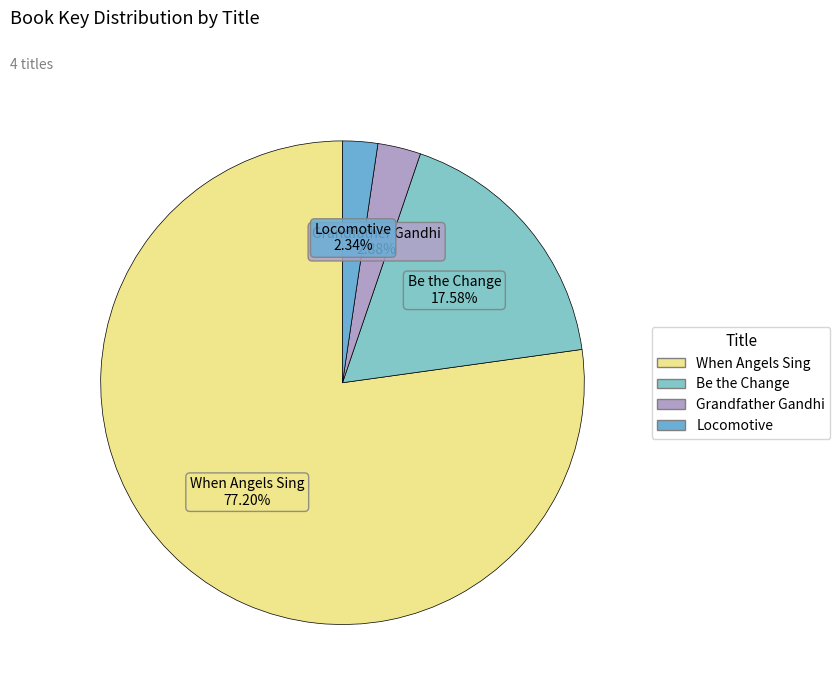

Combined, do Locomotive and Grandfather Gandhi account for over 50%?

No